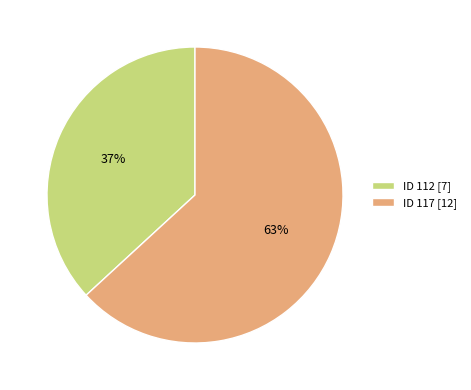

Is there a majority slice in this chart?

Yes